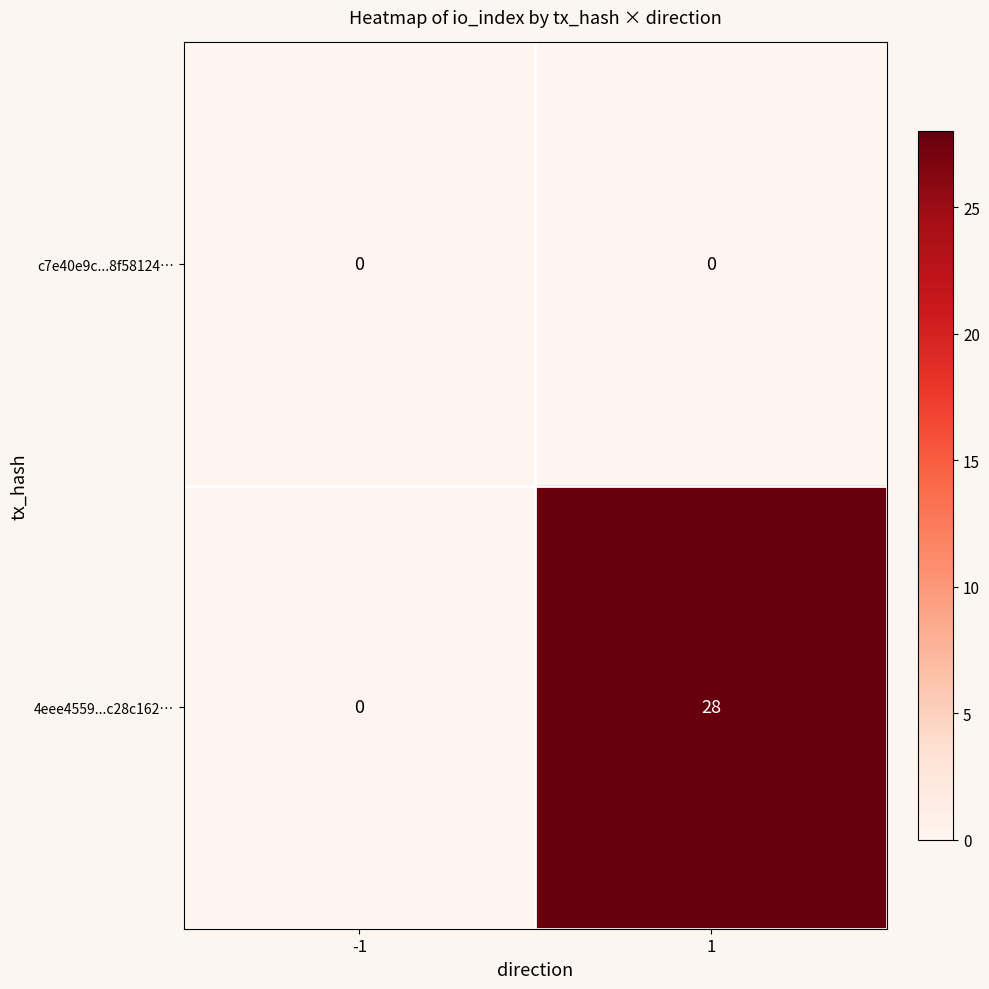

Which series changed the most between -1 and 1?

4eee4559...c28c162…